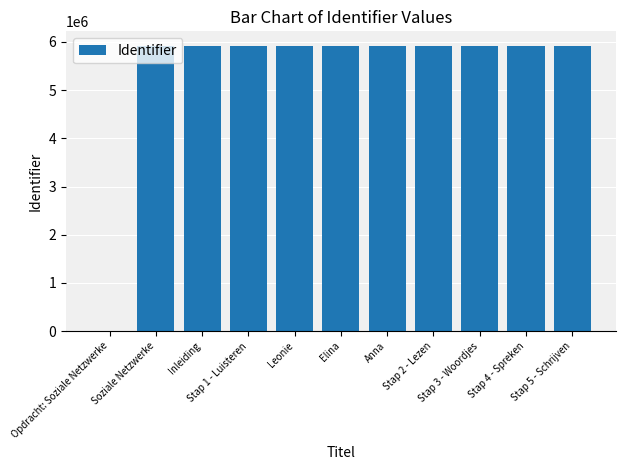

What is the sum of all values?

59244984